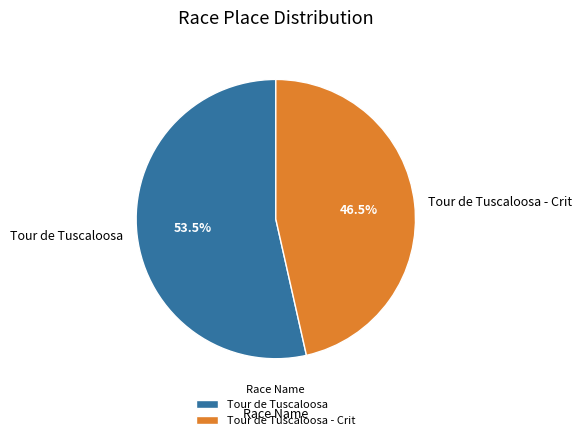

Which category has the biggest portion of the pie?

Tour de Tuscaloosa